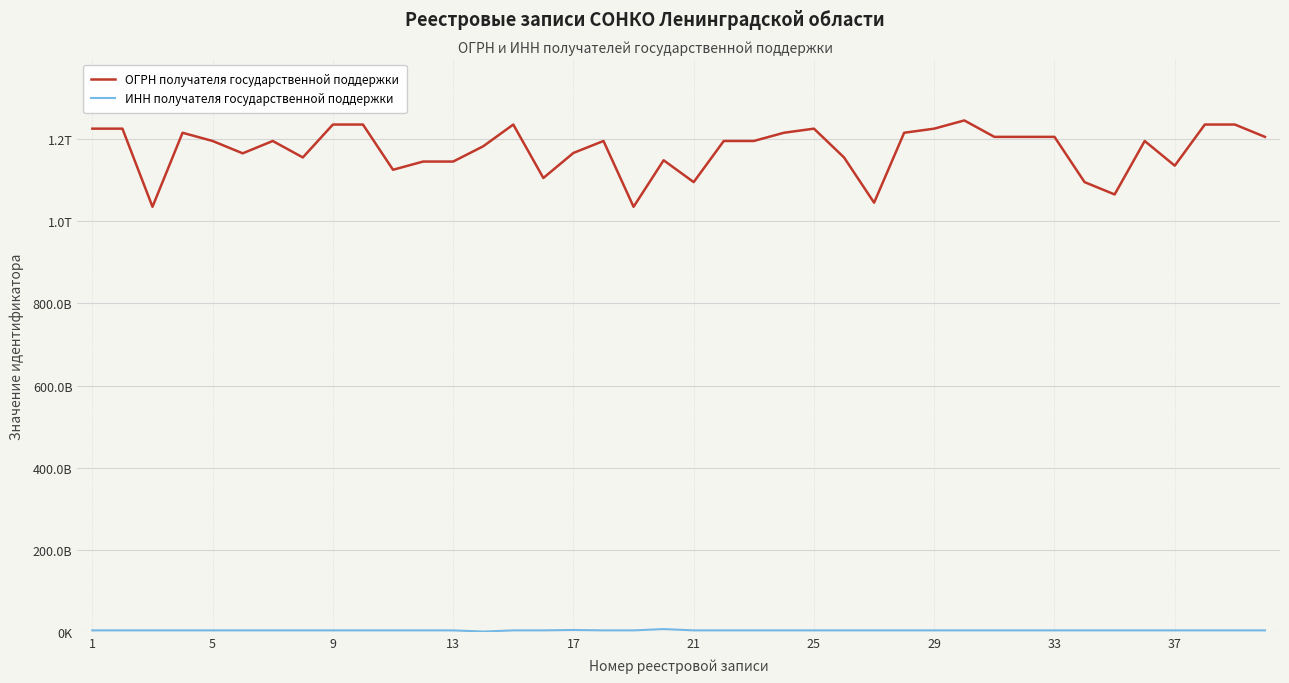

List the series in order of their overall mean, lowest first.

ИНН получателя государственной поддержки, ОГРН получателя государственной поддержки